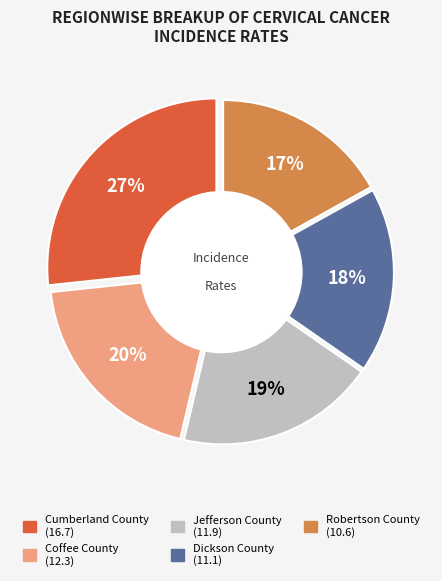

To the nearest percent, what percentage of the pie is Dickson County?

18%